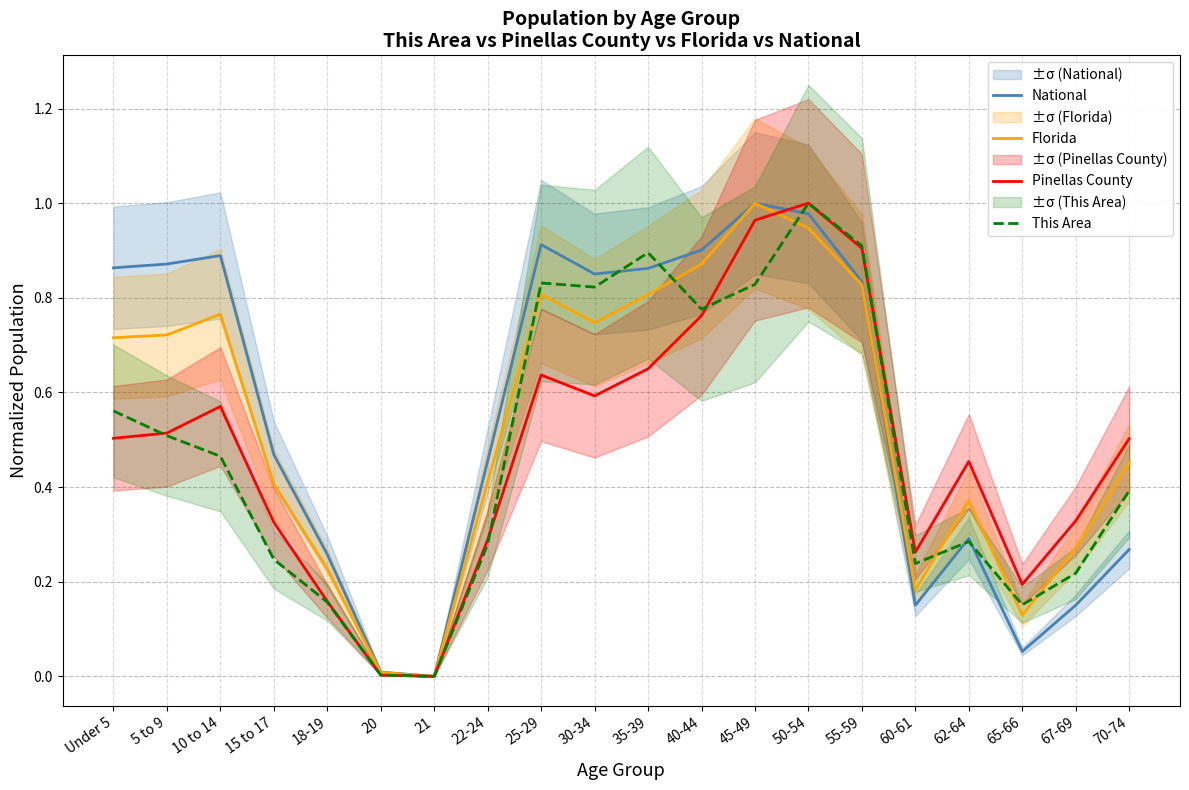

What is the value of the Florida point at the 4th from the left?

0.4